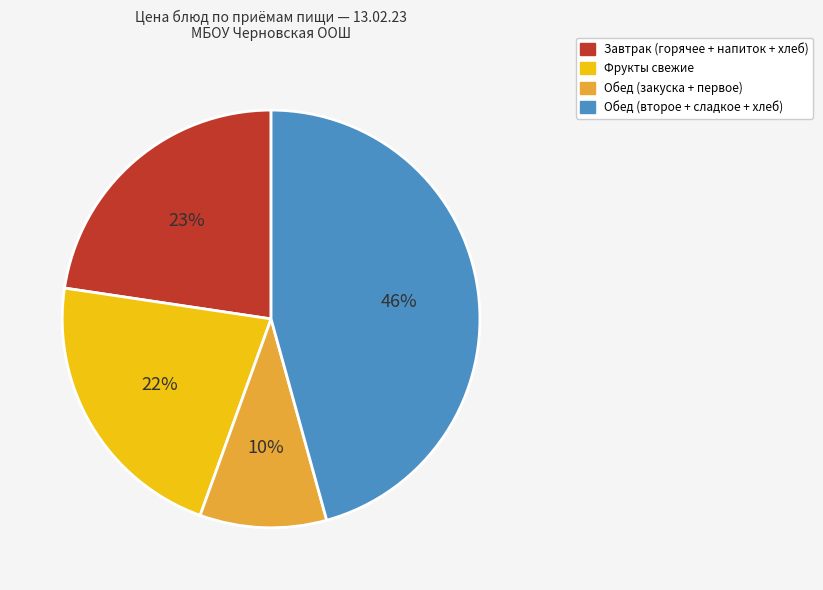

To the nearest percent, what is the difference between the largest and smallest slice percentages?

36%